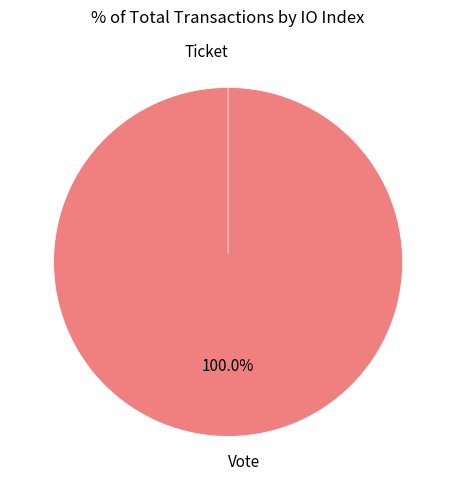

To the nearest percent, what is the difference between the largest and smallest slice percentages?

100%